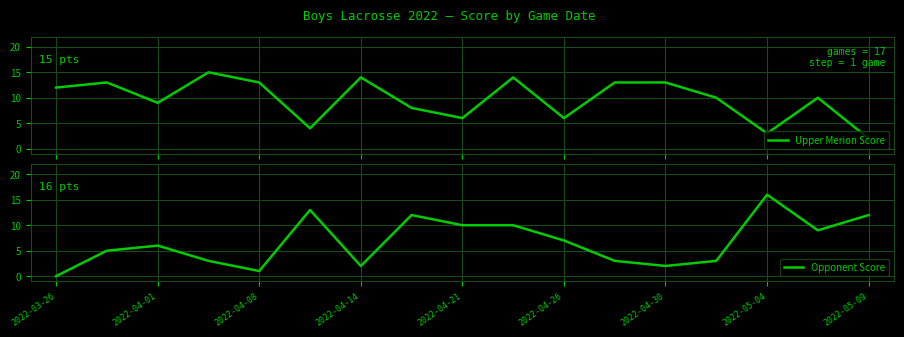

The Opponent Score series shows -8 at 2022-03-26. True or false?

False